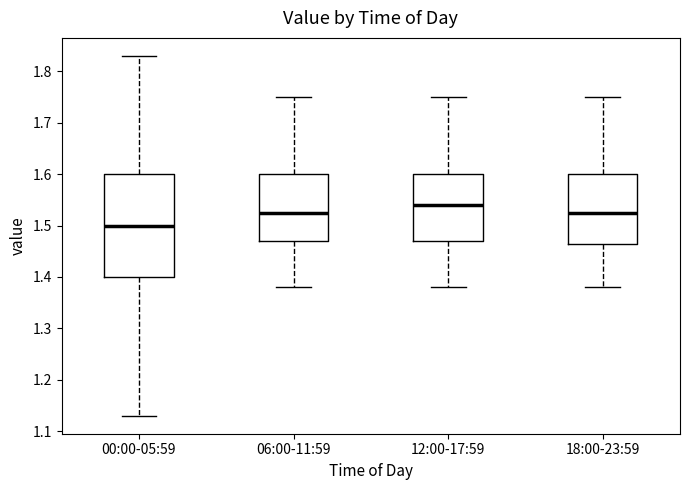

Reading left to right, transcribe this box plot: for each box, give where its median line is, the range the box spans, and where its two whiskers end, as read against the y-axis. The values are not printed on the chart, so give them approximately, as read against the axis.

00:00-05:59: median 1.50, box 1.40 to 1.60, whiskers 1.13 to 1.83
06:00-11:59: median 1.53, box 1.47 to 1.60, whiskers 1.38 to 1.75
12:00-17:59: median 1.54, box 1.47 to 1.60, whiskers 1.38 to 1.75
18:00-23:59: median 1.53, box 1.47 to 1.60, whiskers 1.38 to 1.75